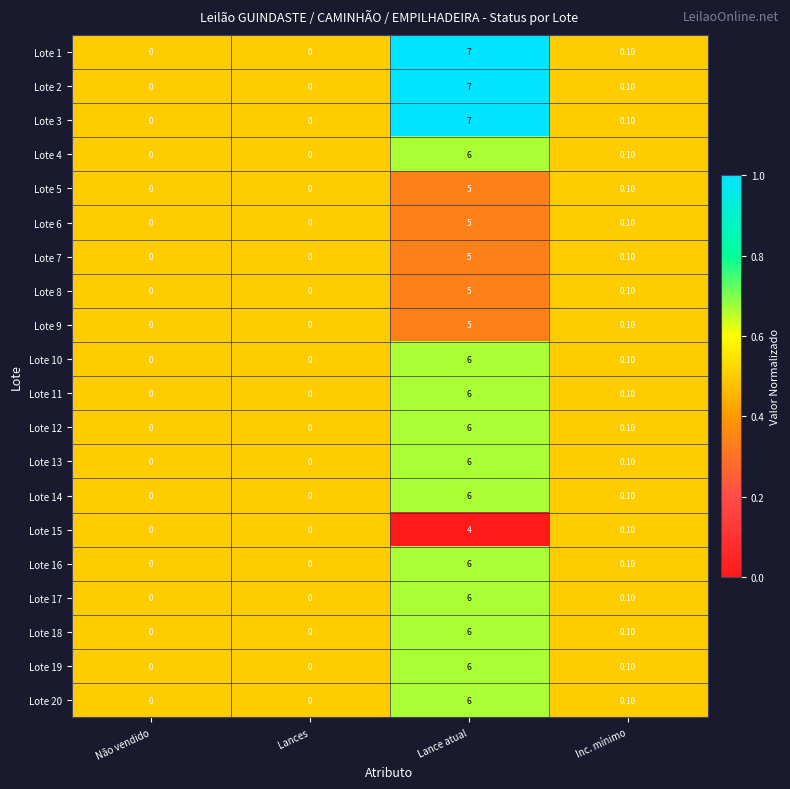

At which category does the chart reach its peak across all series?

Lance atual